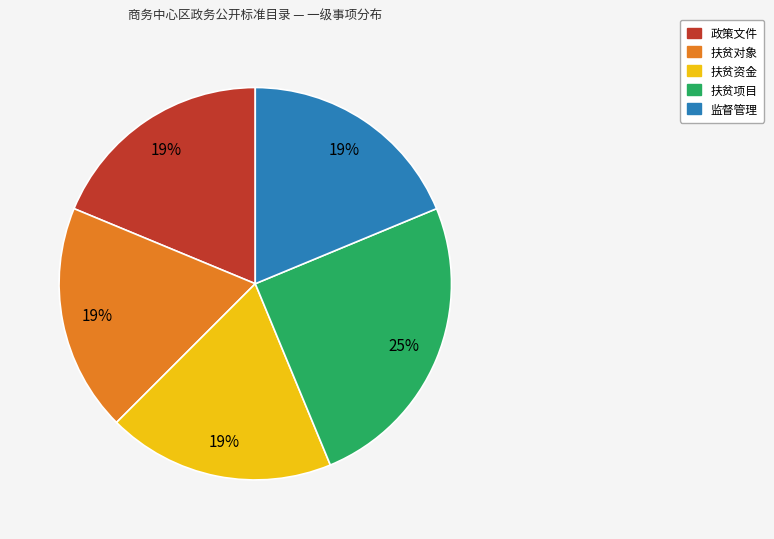

What is the ratio of the value at 监督管理 to the value at 扶贫对象?

1.0